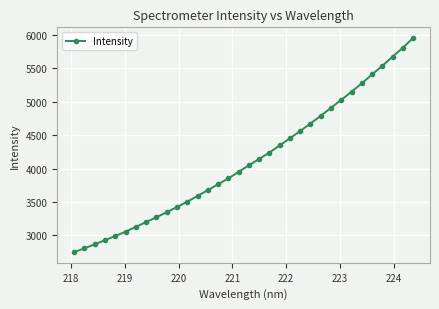

Reading left to right, transcribe all the data shown in this chart.

2750.0	2807.3	2866.3	2929.1	2990.8	3056.4	3128.1	3199.8	3272.6	3346.7	3424.6	3504.6	3590.4	3676.9	3765.4	3852.2	3951.1	4049.2	4144.5	4240.0	4346.4	4453.7	4562.6	4674.6	4790.0	4909.2	5029.0	5150.2	5275.5	5408.8	5537.3	5675.2	5808.5	5954.1